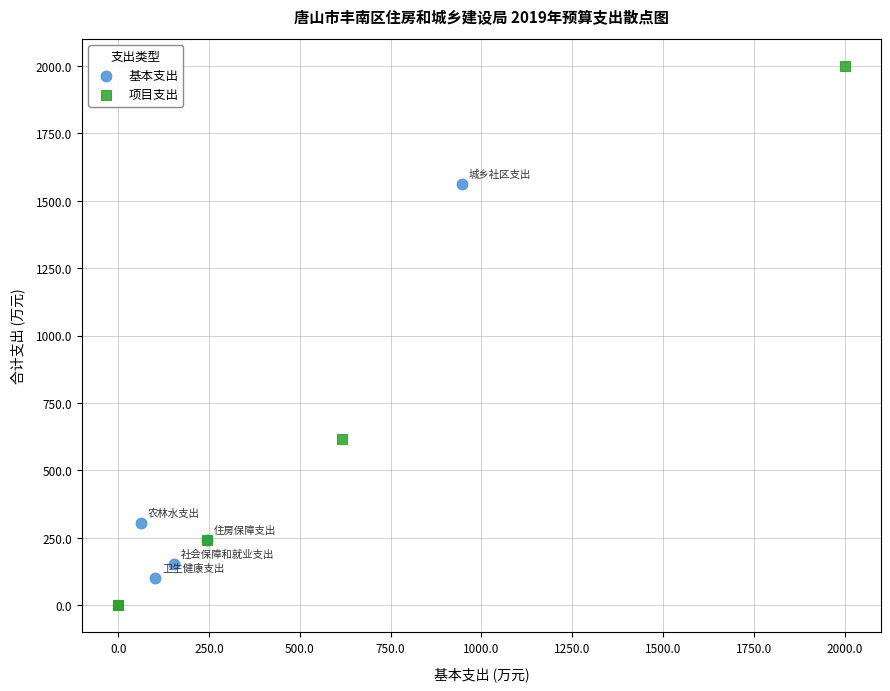

Which series has the widest spread of Y values?

项目支出